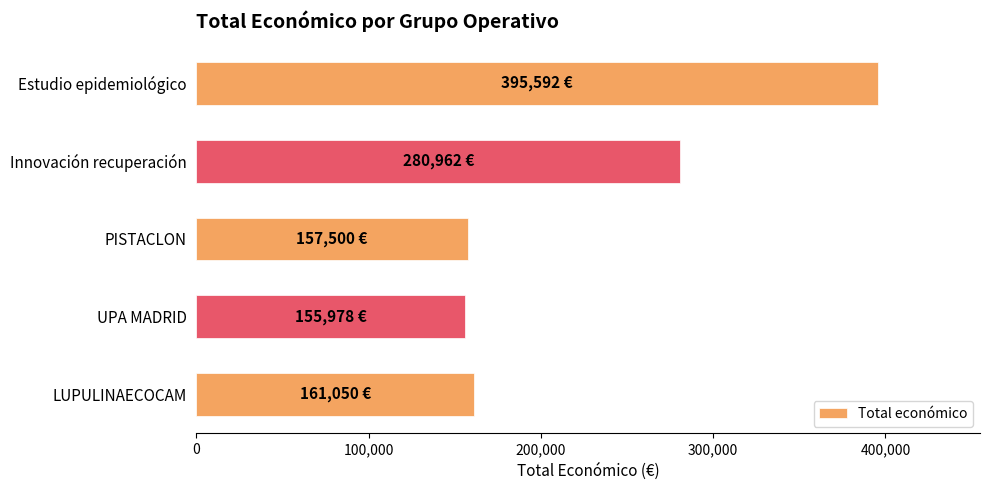

What is the minimum value shown in the chart?

155978